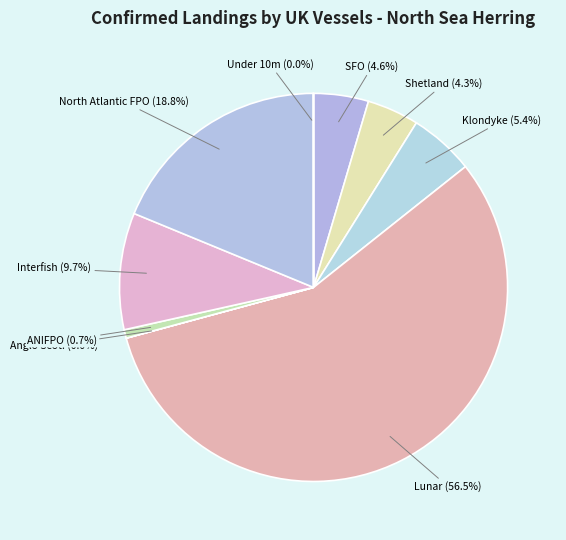

To the nearest percent, what is the difference between the ANIFPO and Shetland slice percentages?

4%